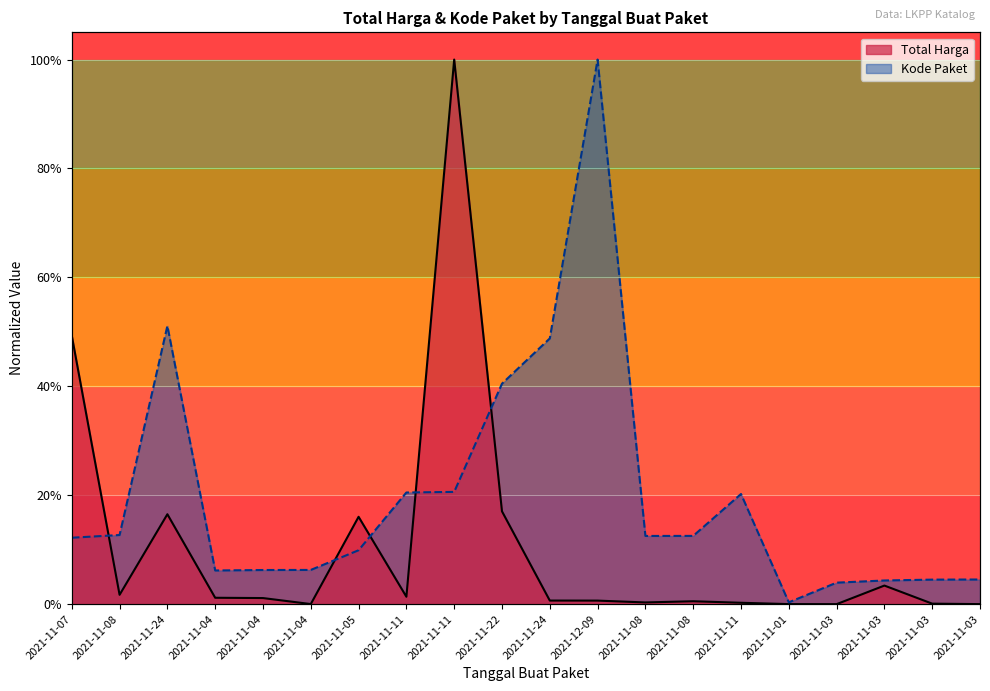

How many lines are shown in the chart?

2